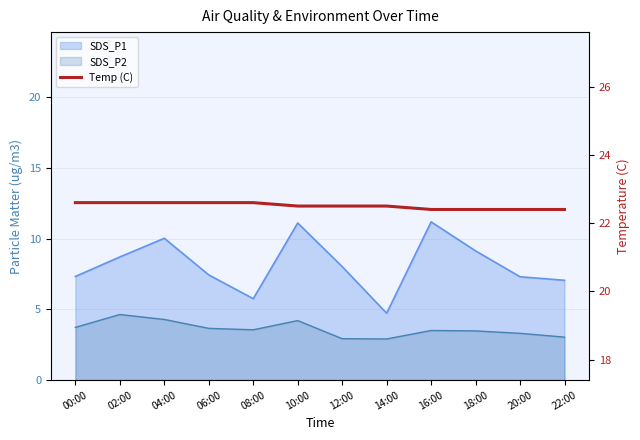

Reading left to right, list all the values displayed in this chart.

00:00=22.6	02:00=22.6	04:00=22.6	06:00=22.6	08:00=22.6	10:00=22.5	12:00=22.5	14:00=22.5	16:00=22.4	18:00=22.4	20:00=22.4	22:00=22.4